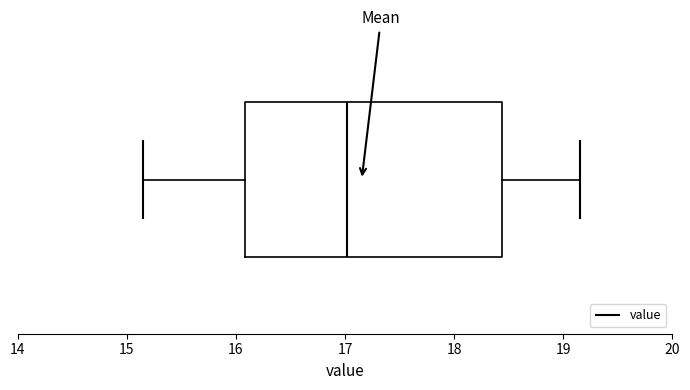

Read this box plot against the x-axis: the position of the median line, the range covered by the box, and the ends of both whiskers. The values are not printed on the chart, so give them approximately, as read against the axis.

median 17.0, box 16.1 to 18.4, whiskers 15.2 to 19.2